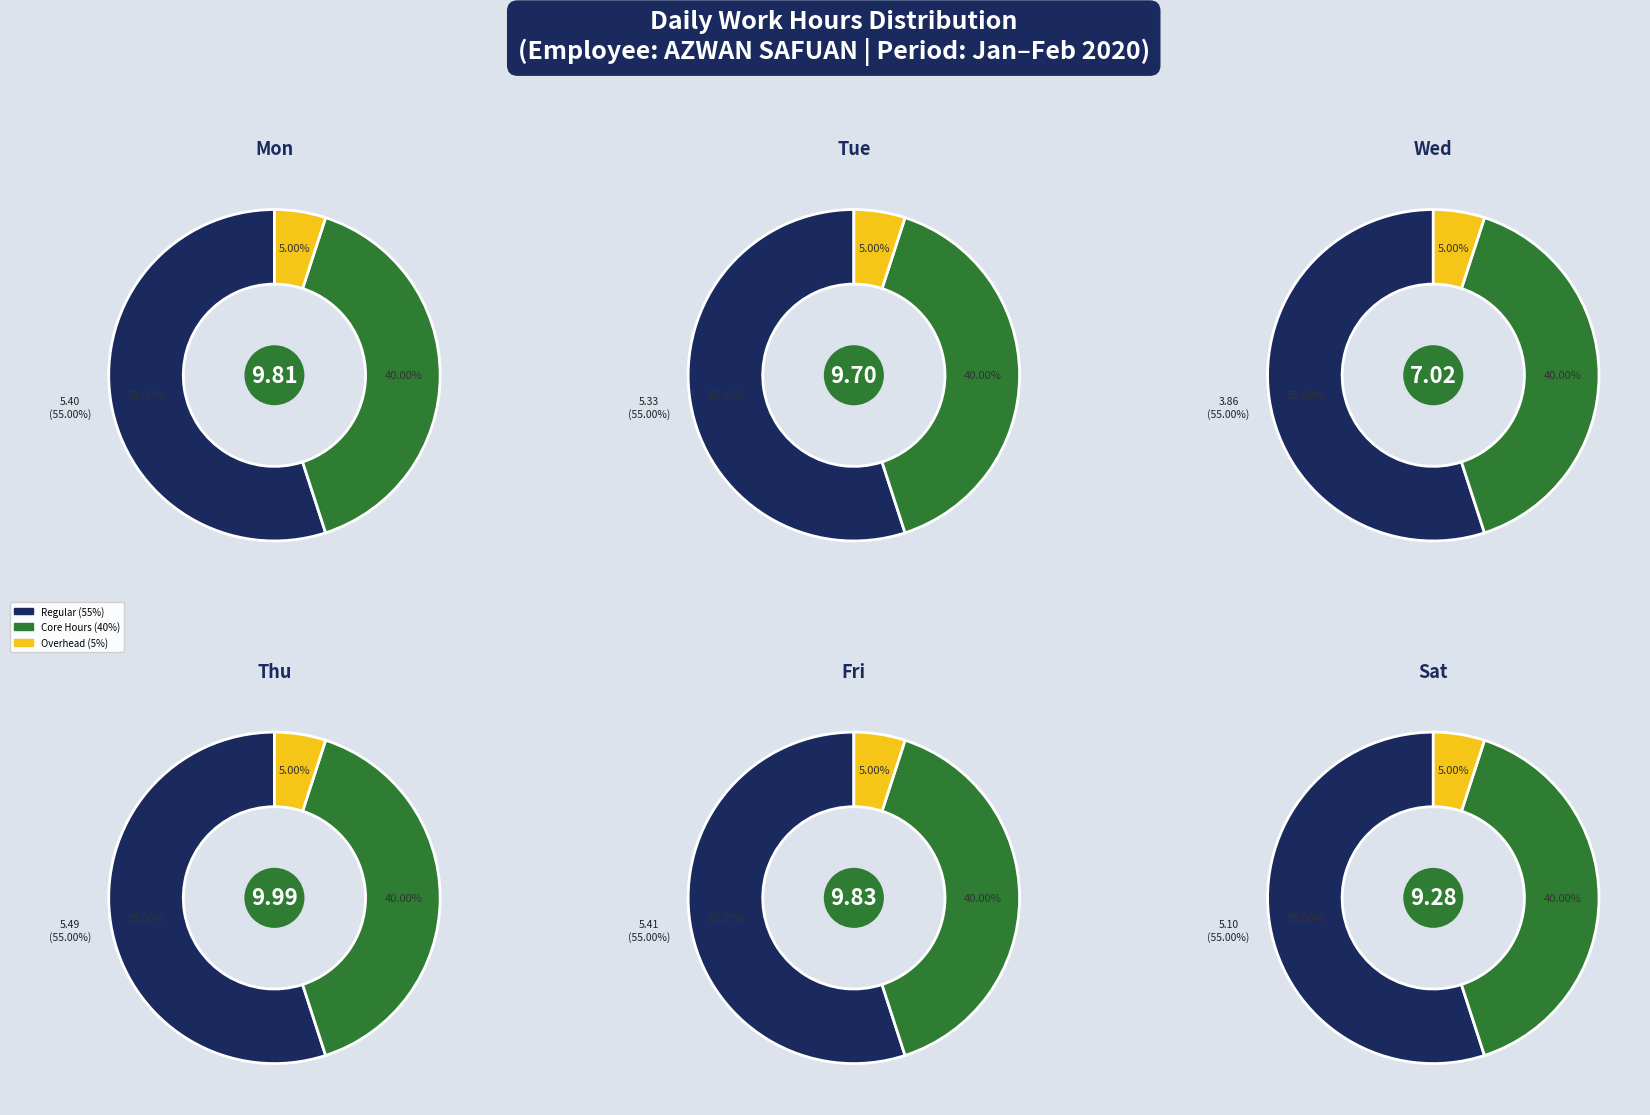

To the nearest percent, what is the combined percentage of Sat and Thu?

35%